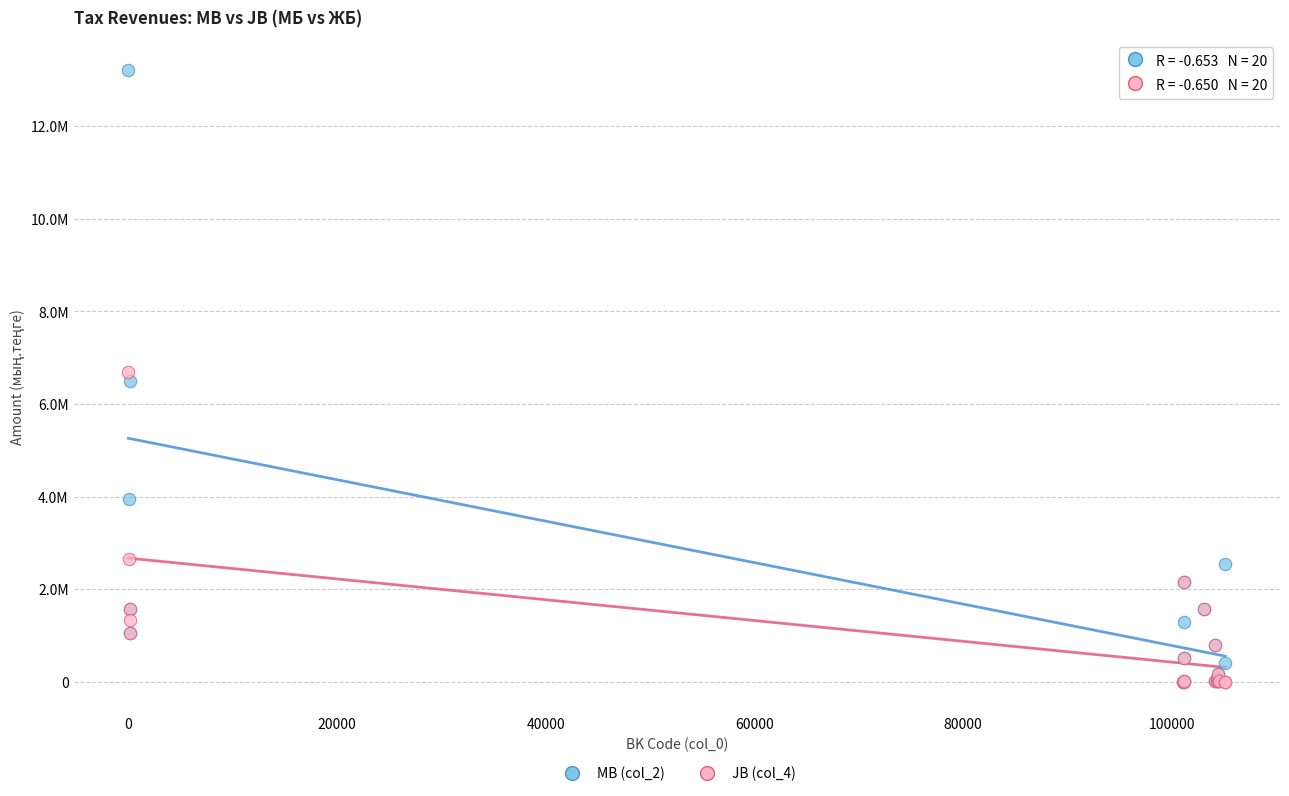

Which series contains the highest Y value?

MB (col_2)